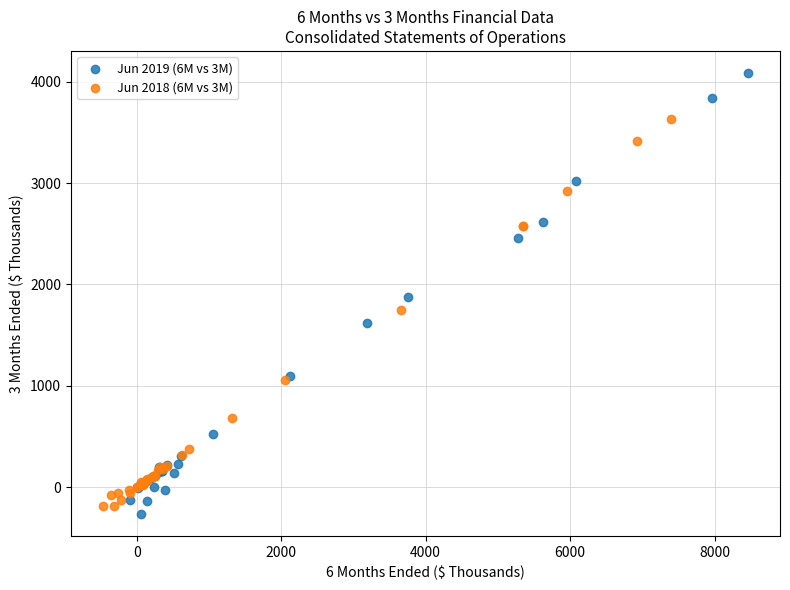

What are all the series names shown in the legend?

Jun 2019 (6M vs 3M), Jun 2018 (6M vs 3M)